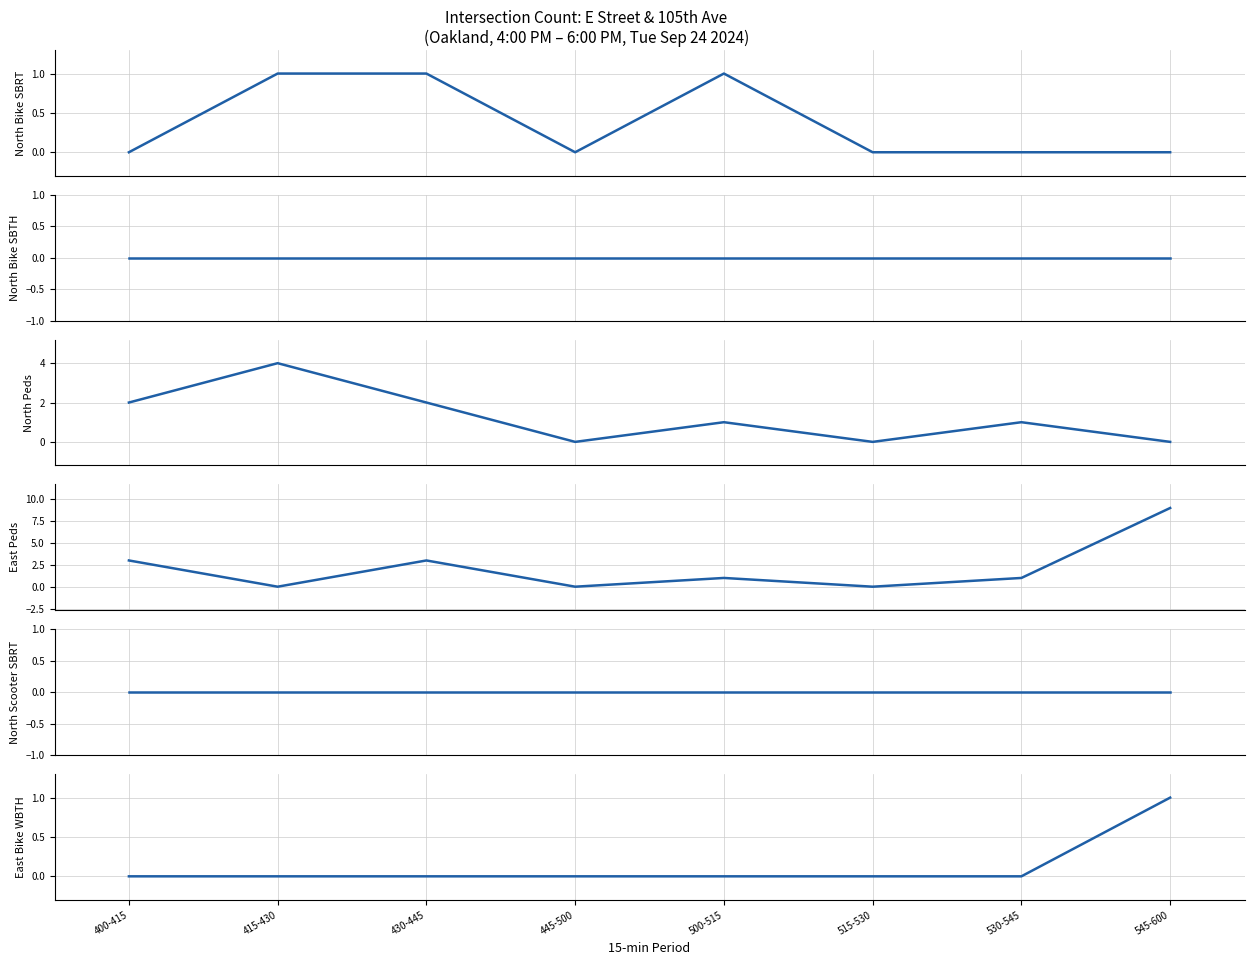

Which has a higher value, 545-600 or 530-545?

545-600